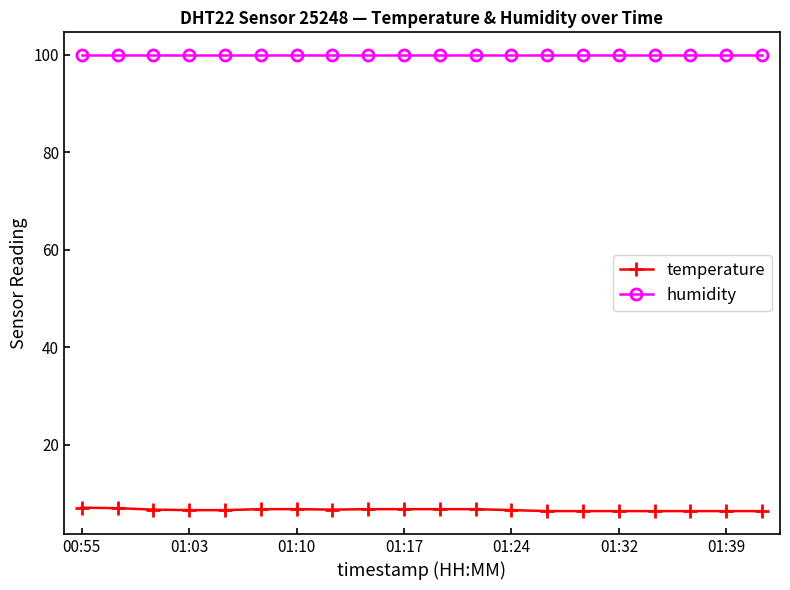

What is the sum of all humidity values?

1998.0